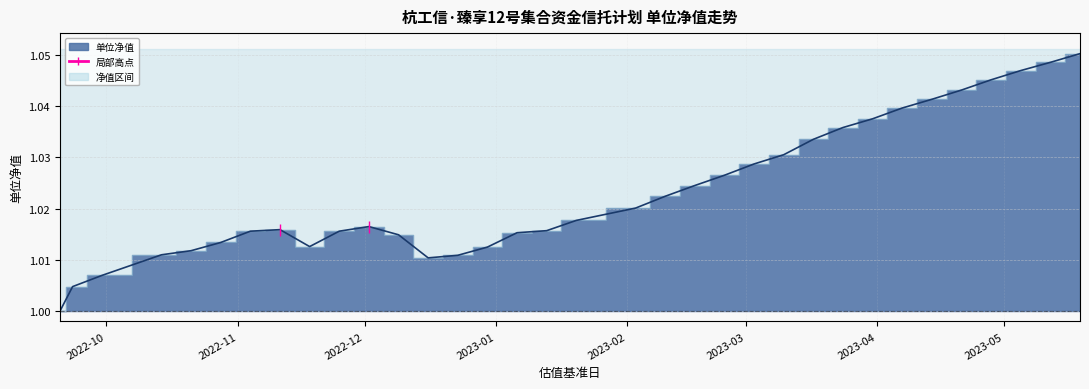

What is the ratio of the value at 2023-04-14 to the value at 2023-01-06?

1.0